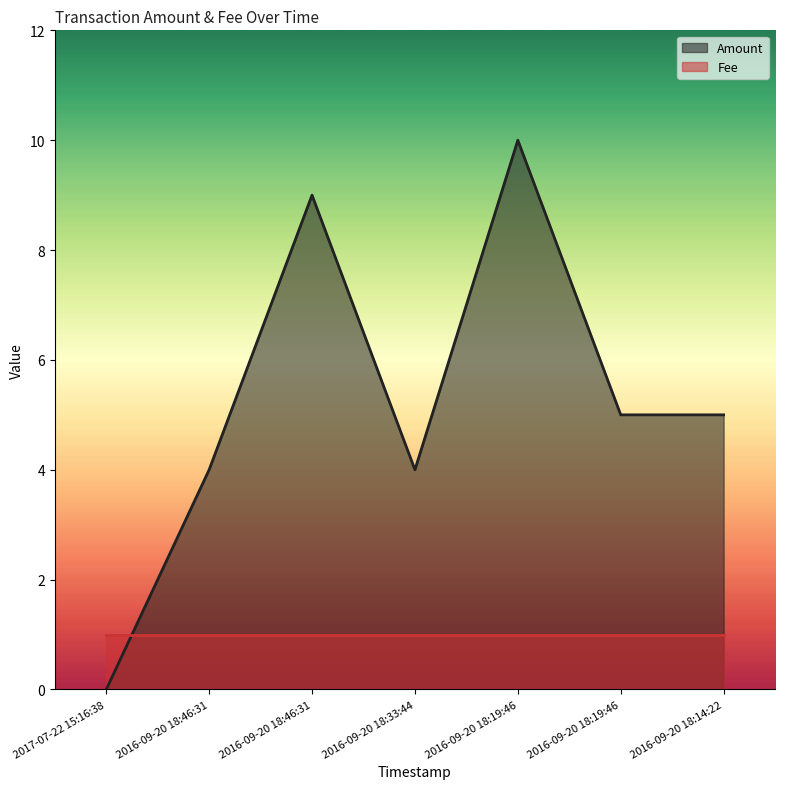

How many points are higher than both their immediate neighbors (excluding endpoints)?

2